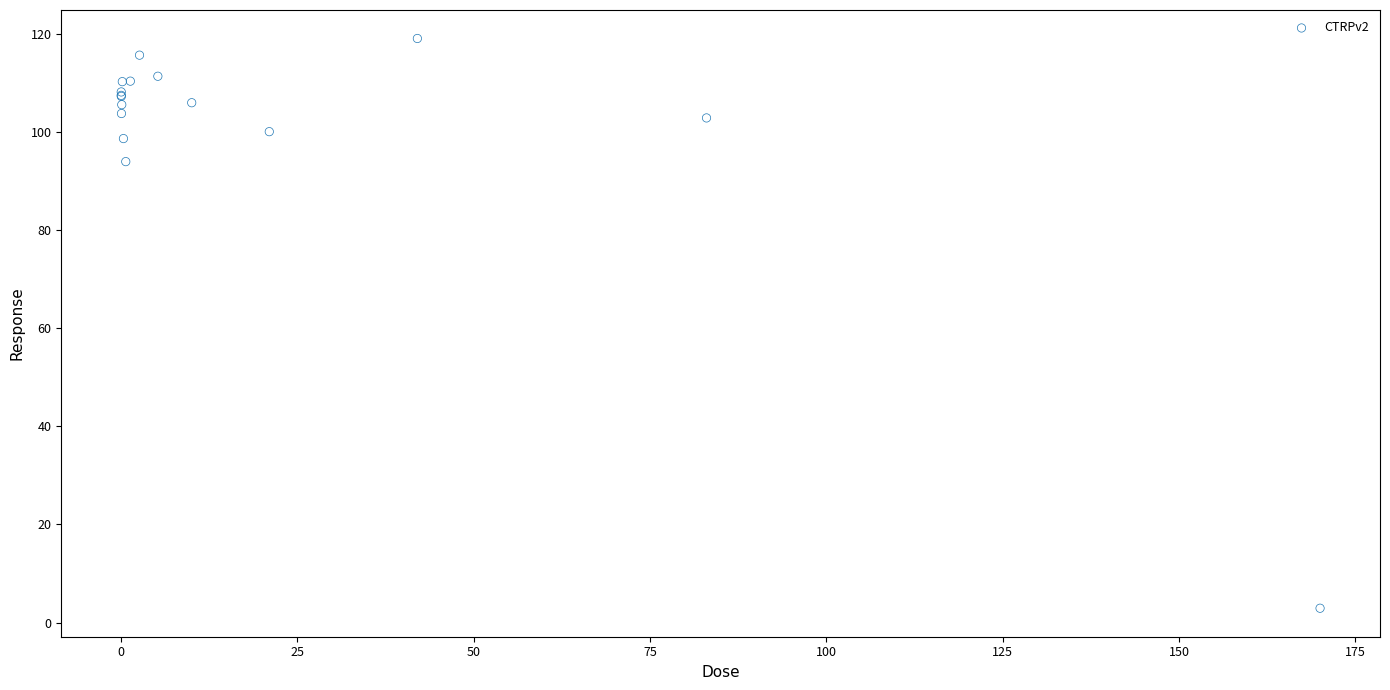

What Y value in the scatter plot is closest to 61?

94.0